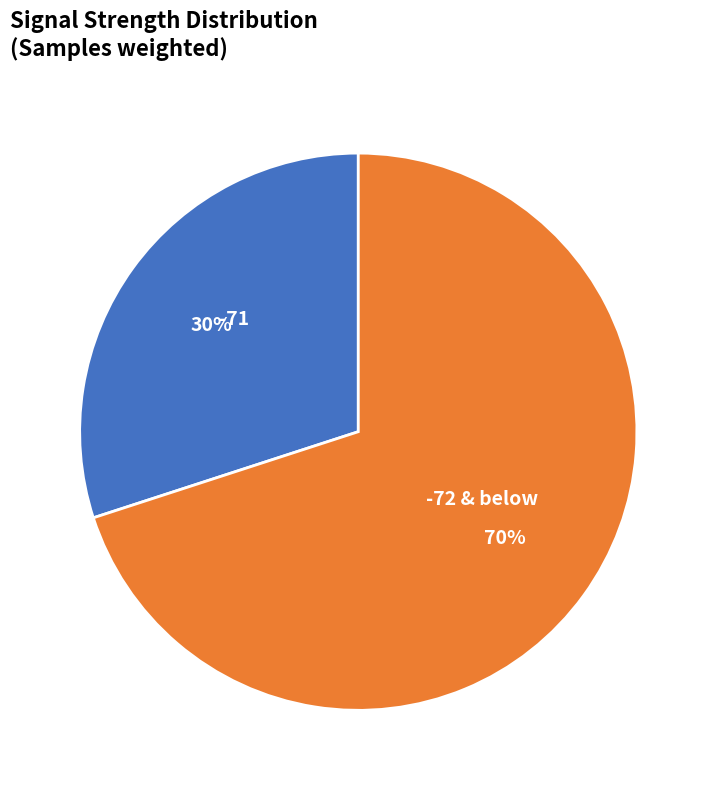

Is it true that -72 & below is 80% of the pie?

False